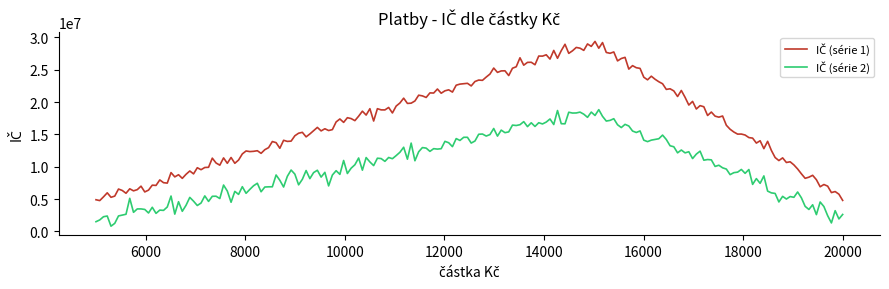

What is the greatest value displayed?

29384541.8